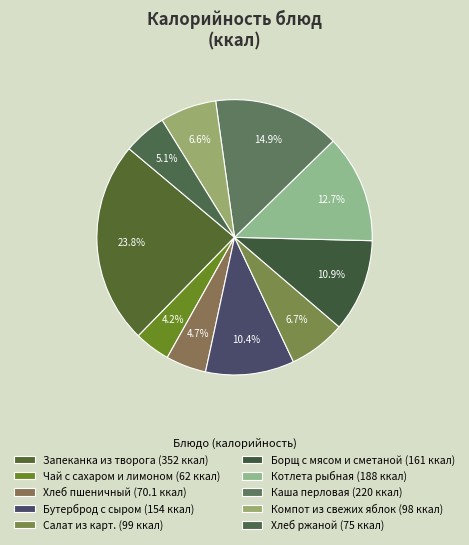

Which category has the smallest portion of the pie?

Чай с сахаром и лимоном